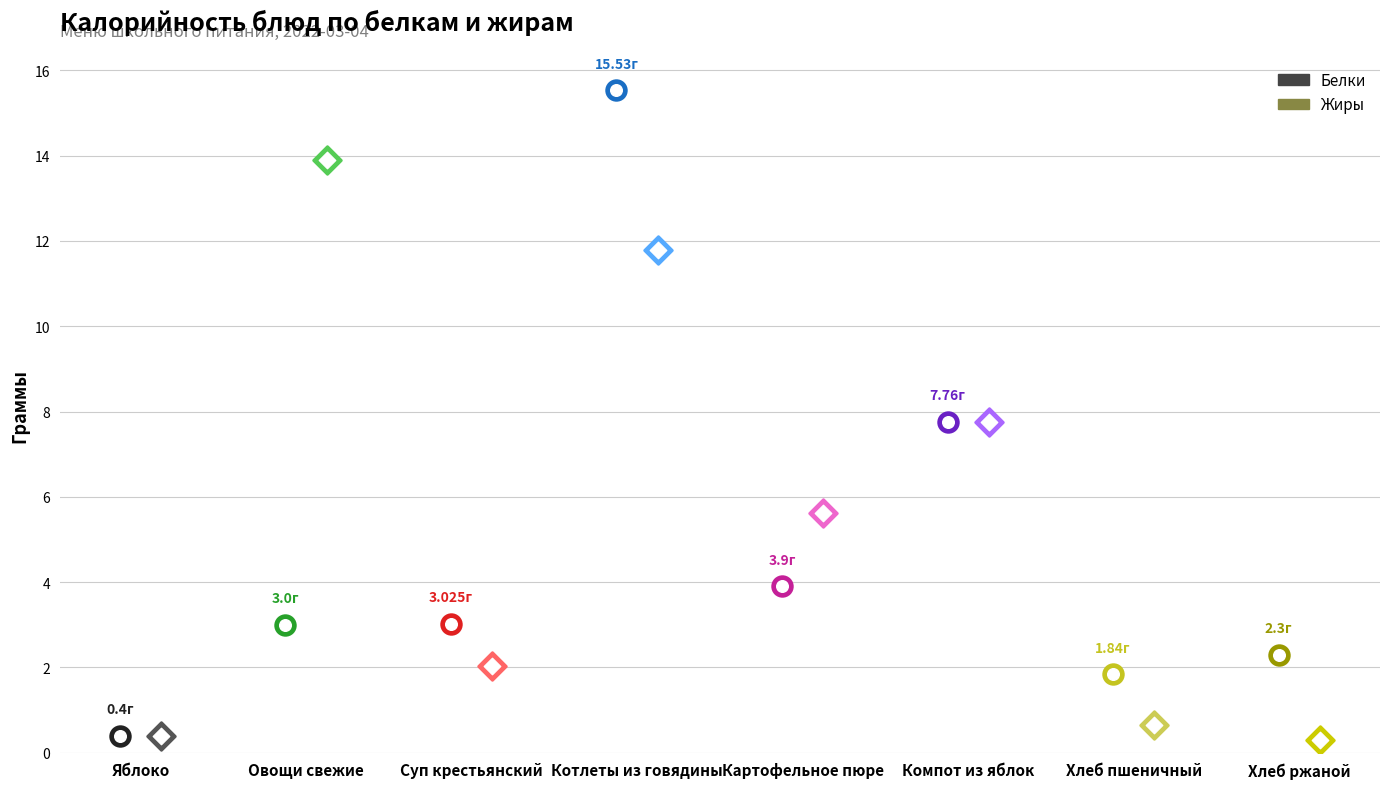

At how many categories does at least one series exceed 0?

8